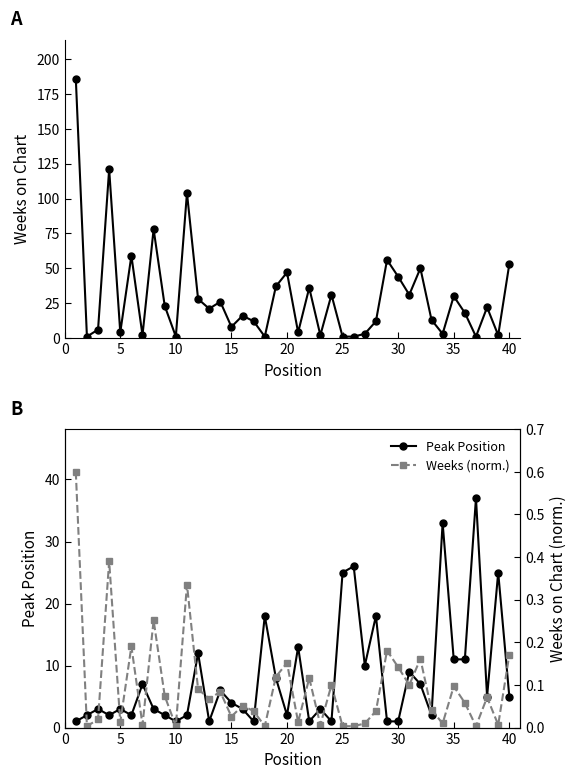

How many data points in Peak Position are less than 4?

20